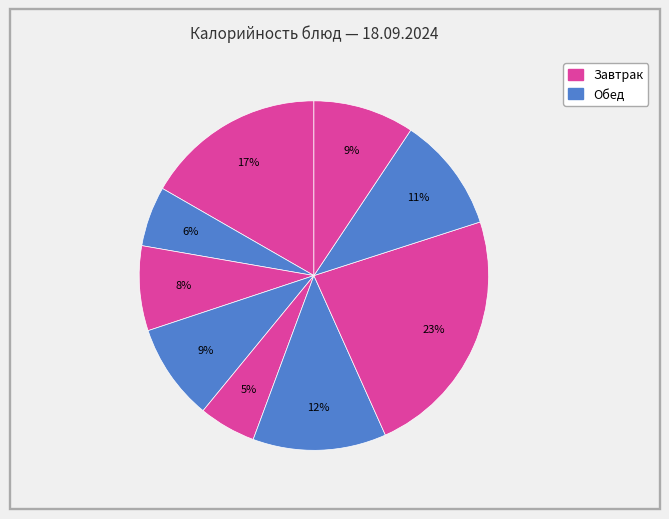

How many slices are in this pie chart?

9